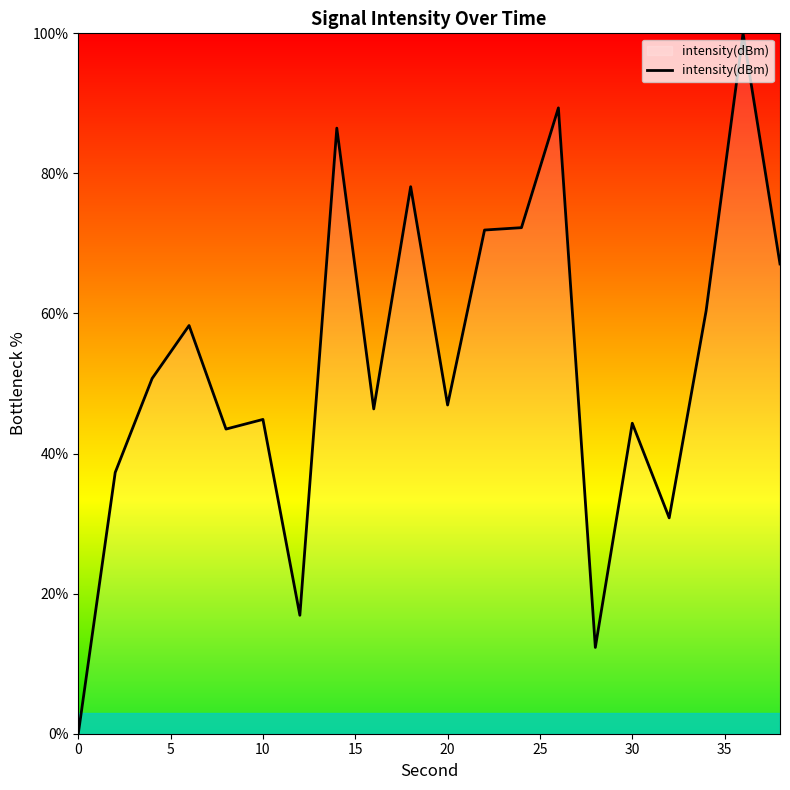

Does the chart have visible grid lines?

No